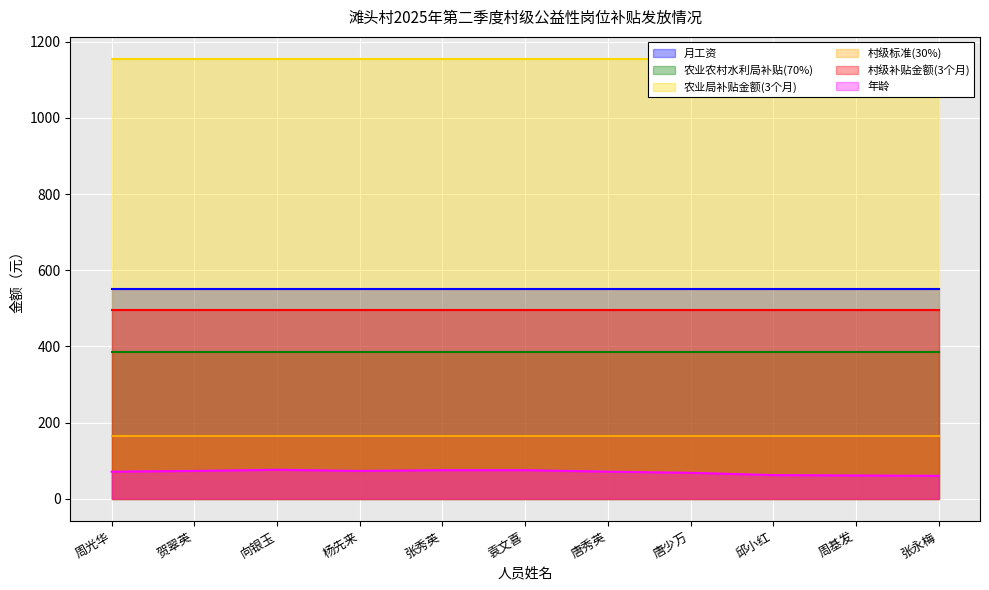

Where is the first local minimum for 年龄?

杨先来